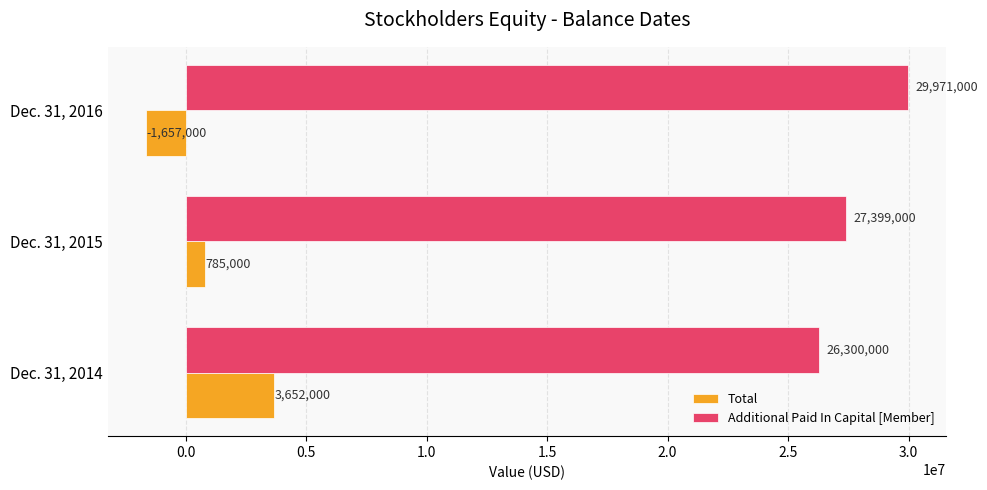

The Additional Paid In Capital [Member] series shows 27399000 at Dec. 31, 2015. True or false?

True